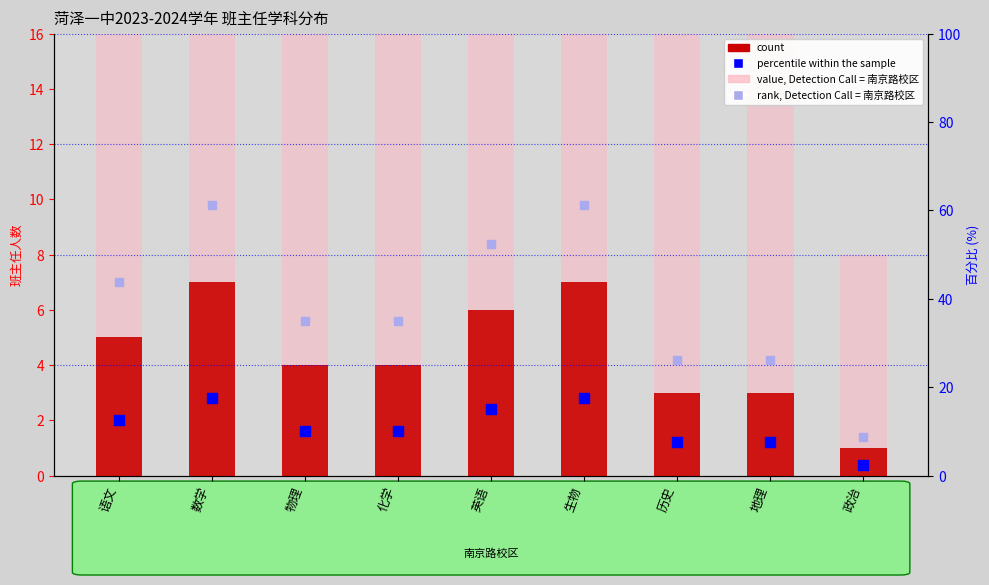

What are all the series names shown in the legend?

count, value, Detection Call = 南京路校区, percentile within the sample, rank, Detection Call = 南京路校区